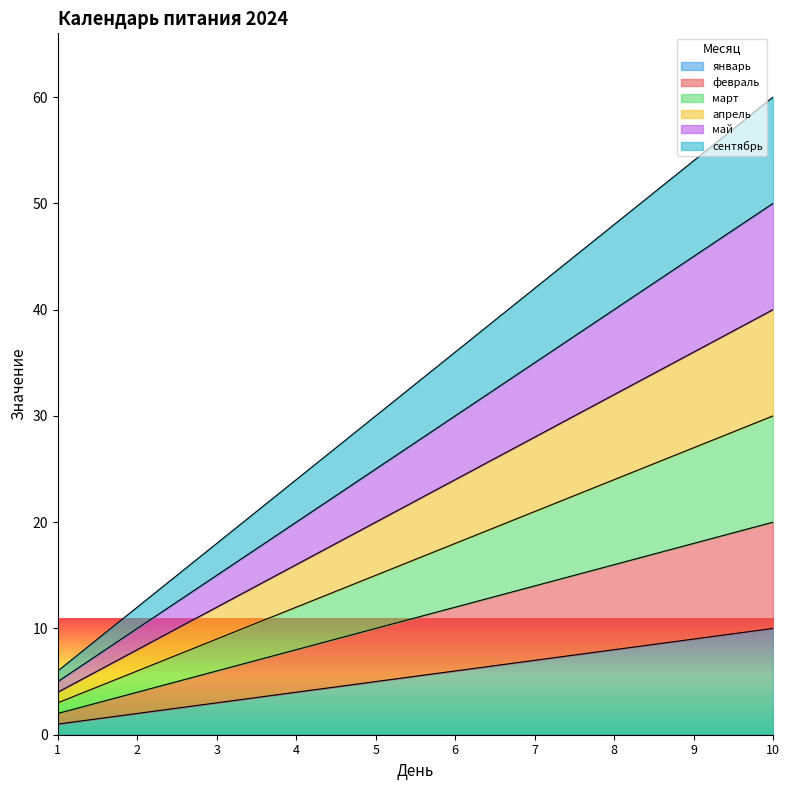

How many data points does each series have?

10